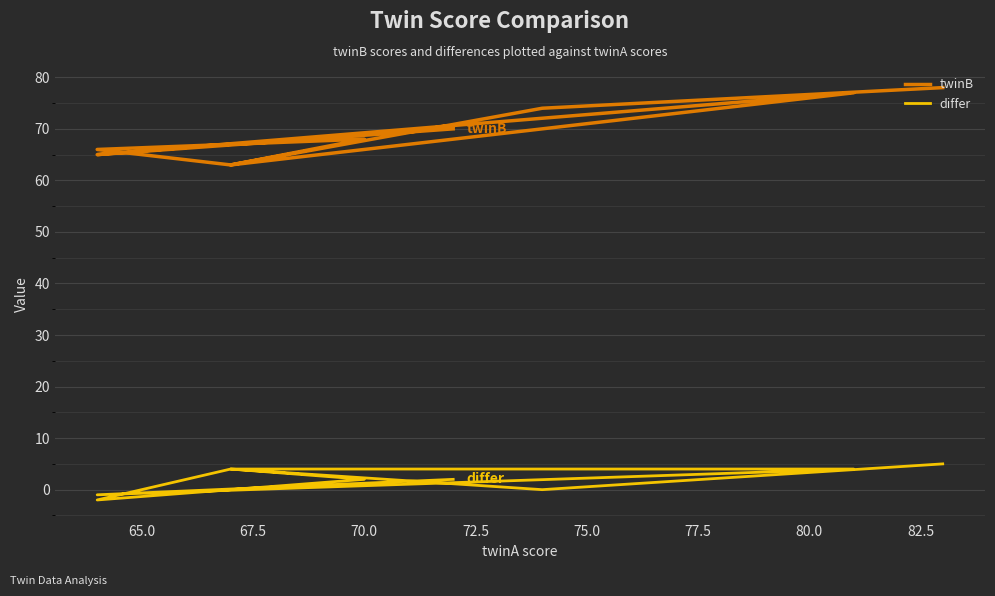

How many values in differ are above zero?

6